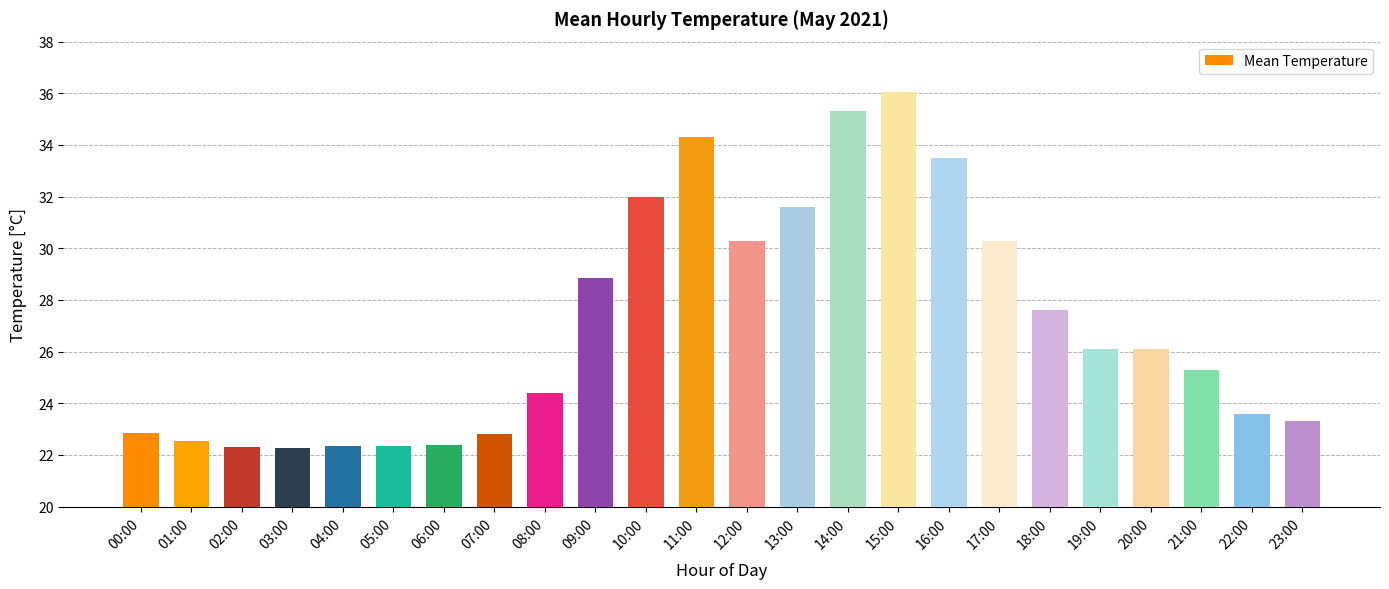

What is the value of the 11th bar from the left?

32.0